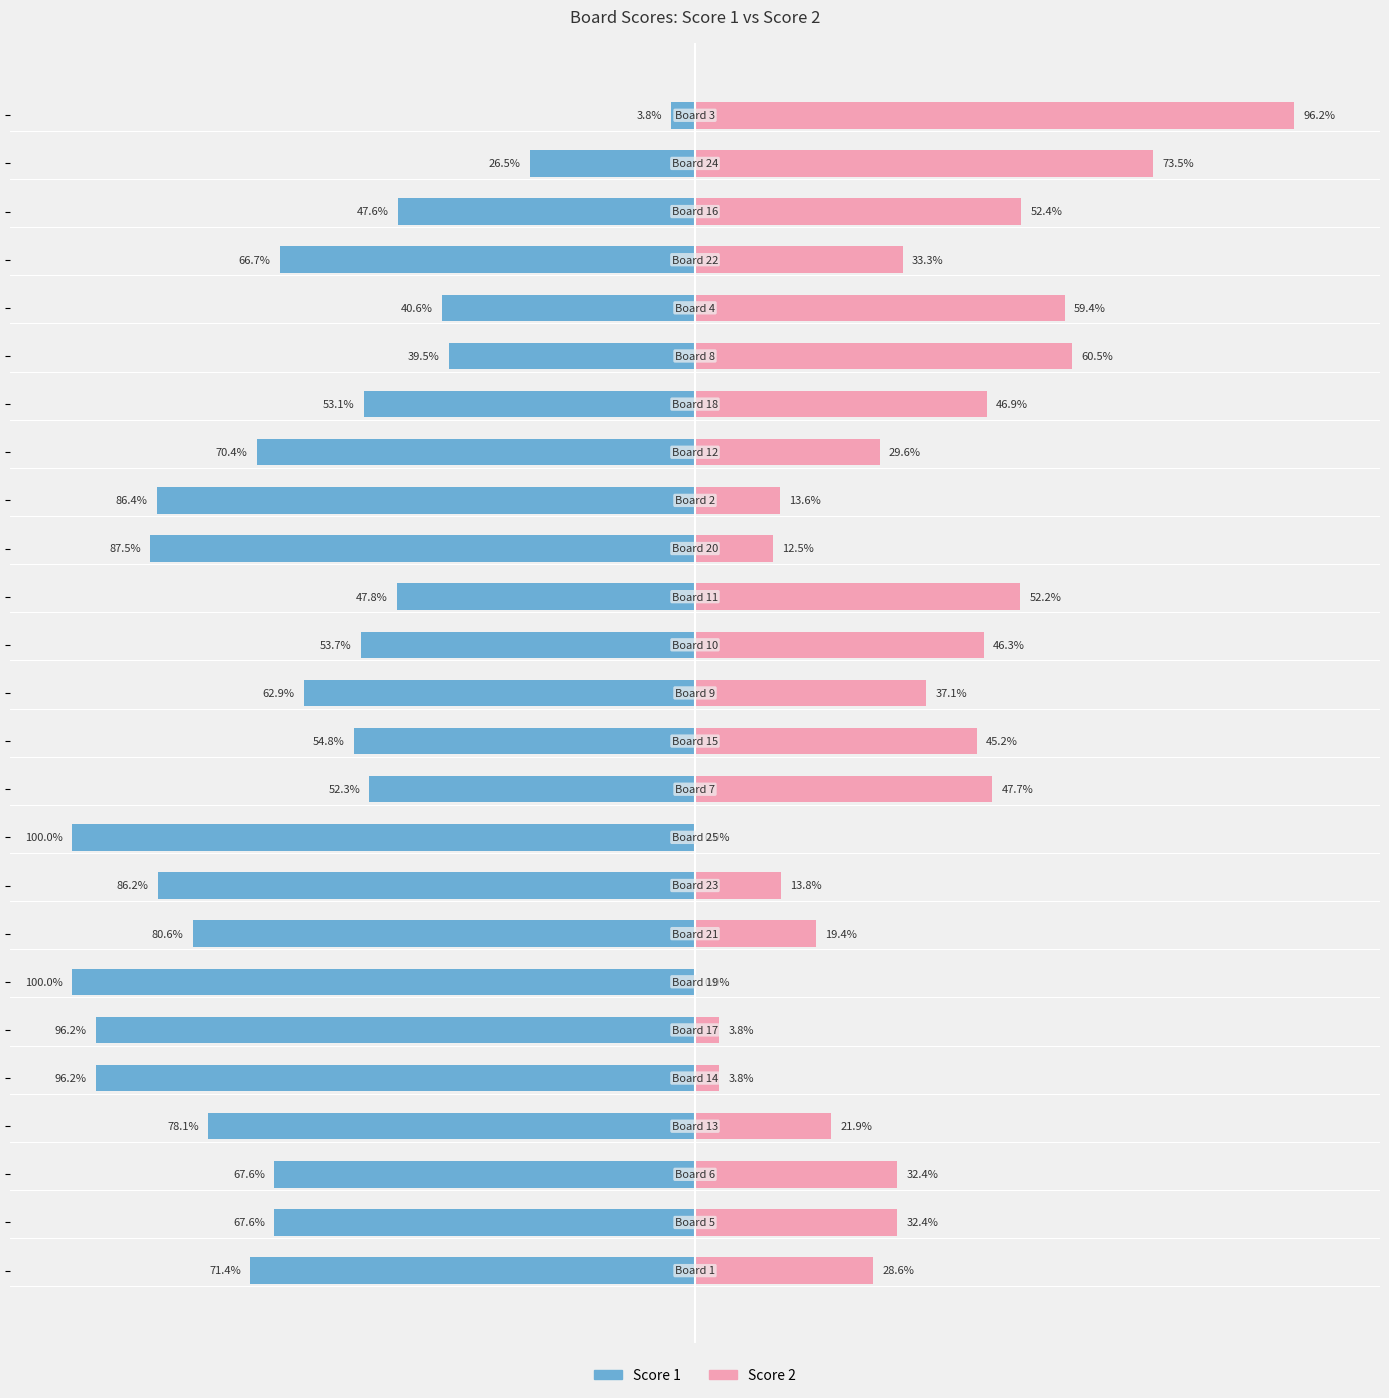

What is the difference between the maximum and minimum values in the Score 1 series?

96.2